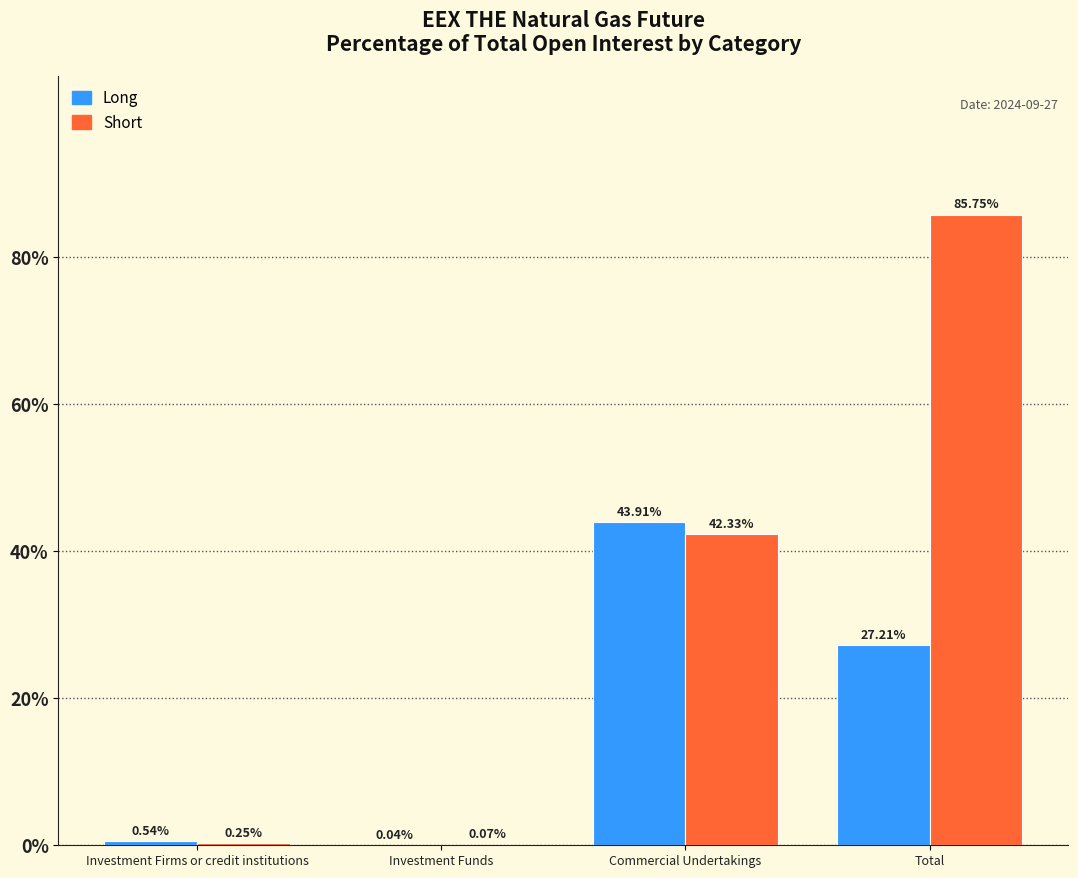

Which series has the largest total across all categories?

Short